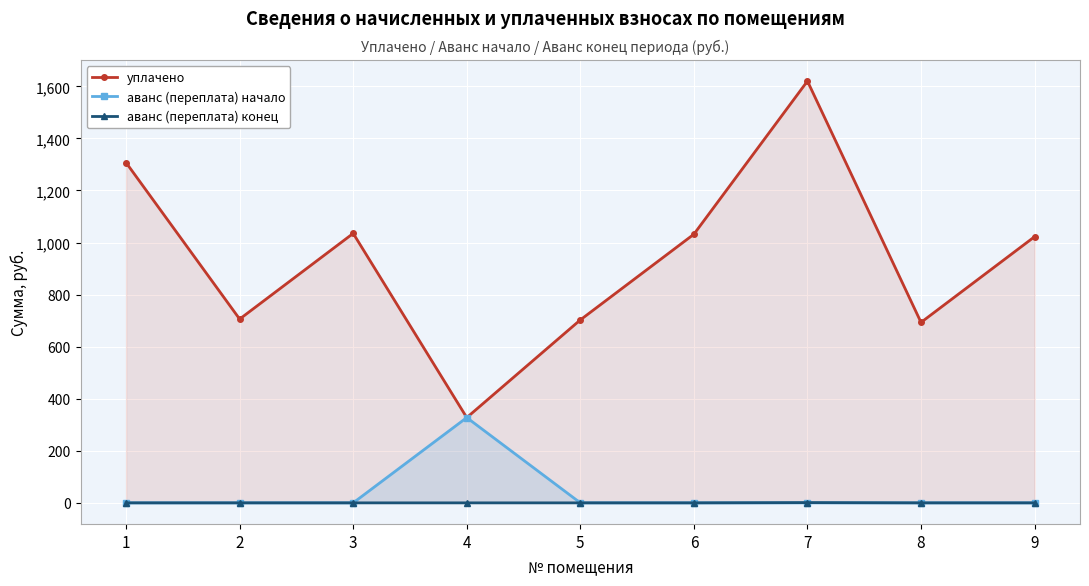

True or false: аванс (переплата) конец and уплачено cross at least once.

False